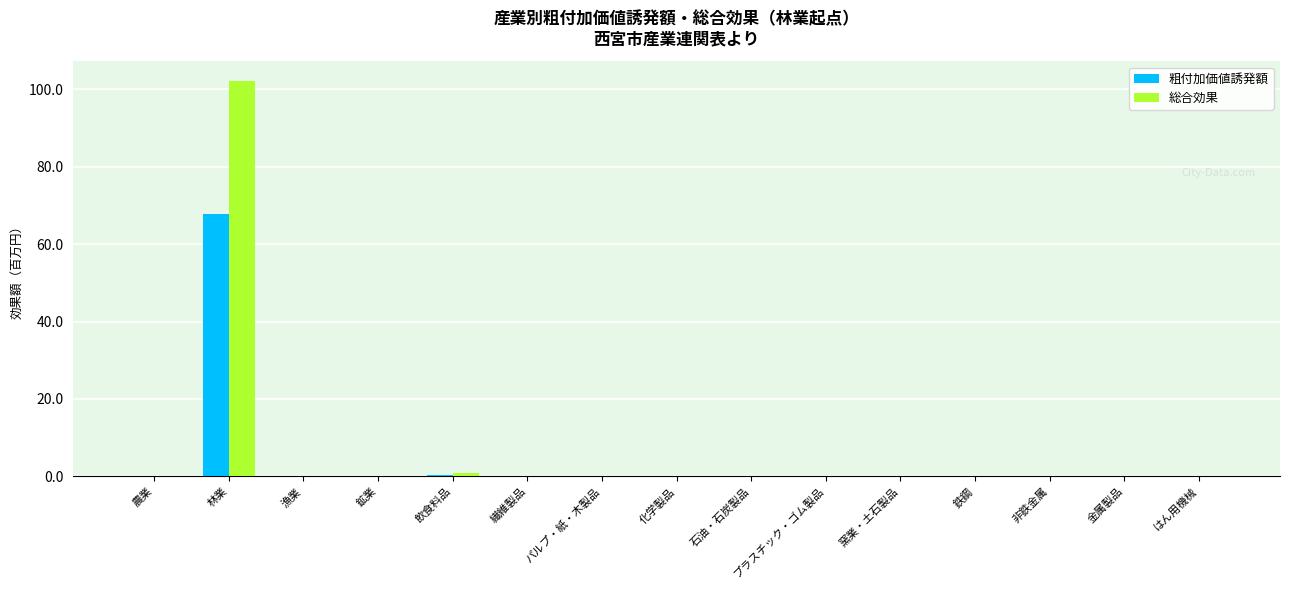

Which category has the highest value across all series?

林業